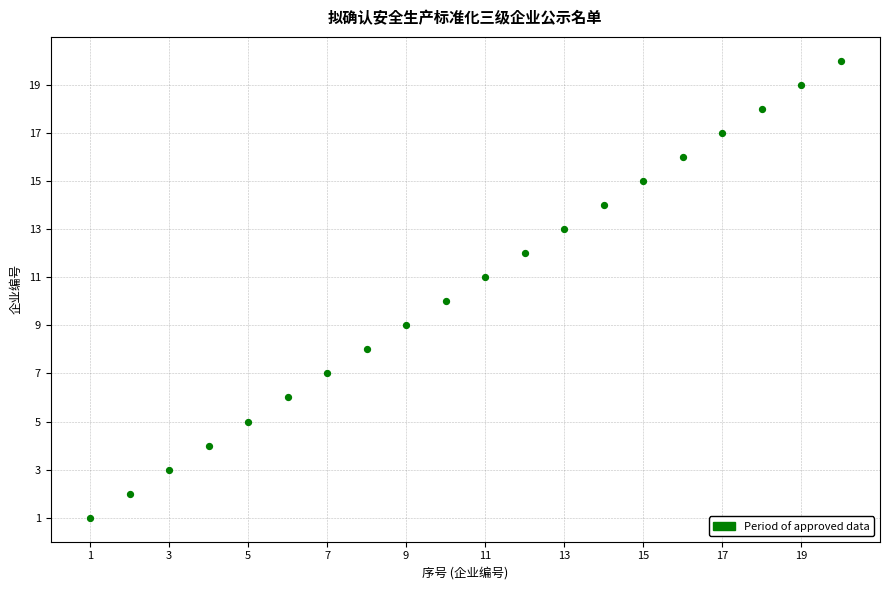

What is the range of X values (max minus min)?

19